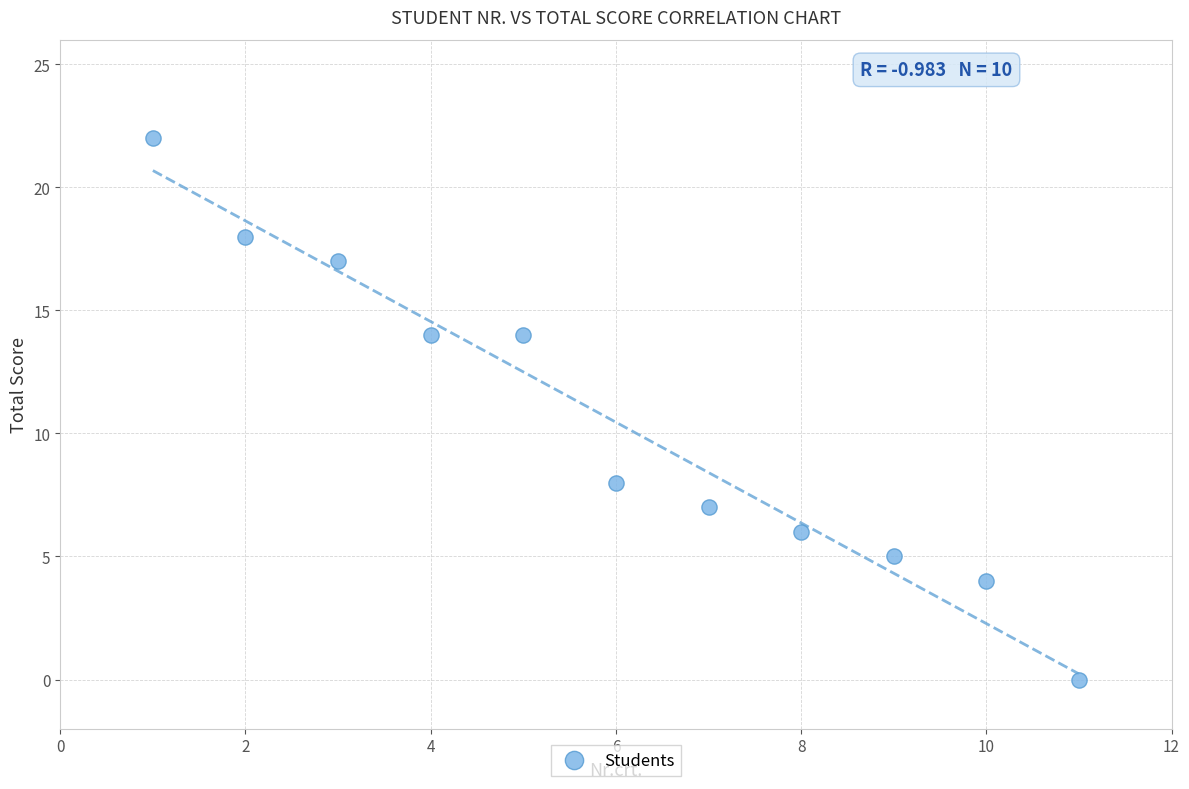

What is the range of X values (max minus min)?

10